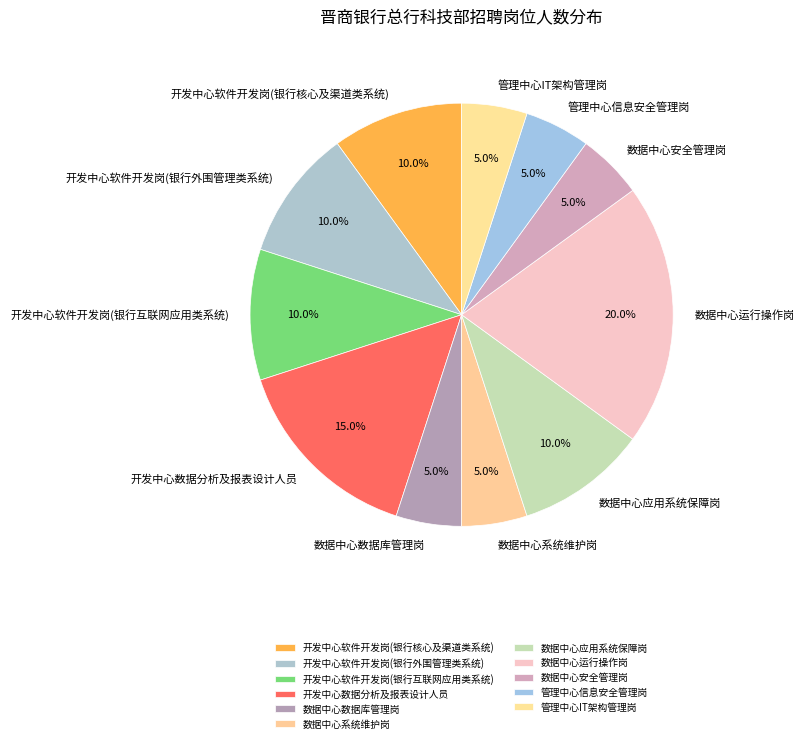

Combined, do 开发中心软件开发岗(银行互联网应用类系统) and 数据中心安全管理岗 account for over 50%?

No